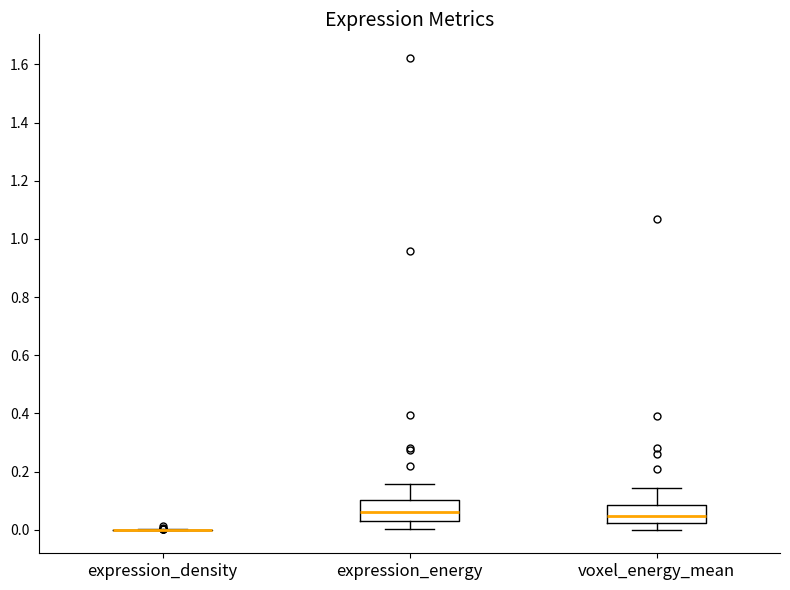

Reading left to right, transcribe this box plot: for each box, give where its median line is, the range the box spans, and where its two whiskers end, as read against the y-axis. The values are not printed on the chart, so give them approximately, as read against the axis.

expression_density: box collapsed to a line at 0.00, whiskers 0.00 to 0.00
expression_energy: median 0.06, box 0.04 to 0.10, whiskers 0.00 to 0.16
voxel_energy_mean: median 0.04, box 0.02 to 0.08, whiskers 0.00 to 0.14